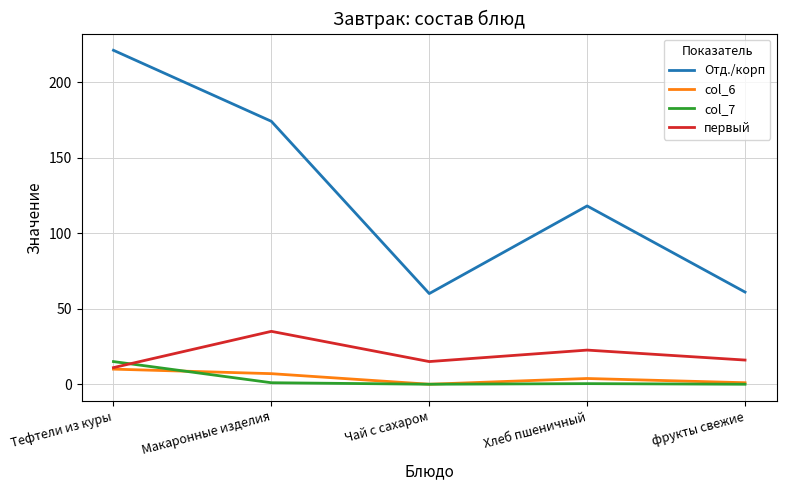

What position from the left is Чай с сахаром?

3